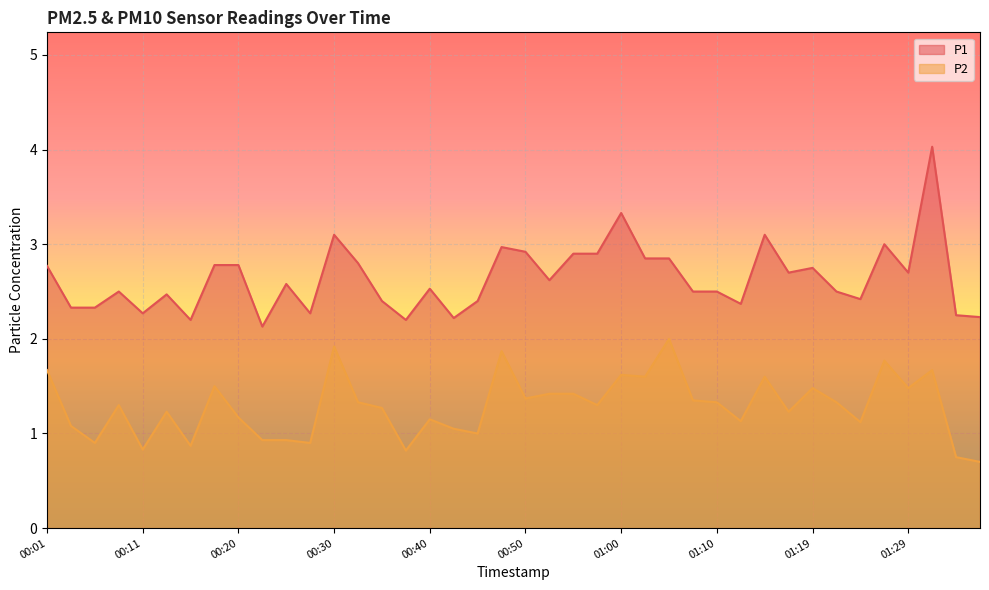

At 00:23, list the series in order from largest to smallest.

P1, P2